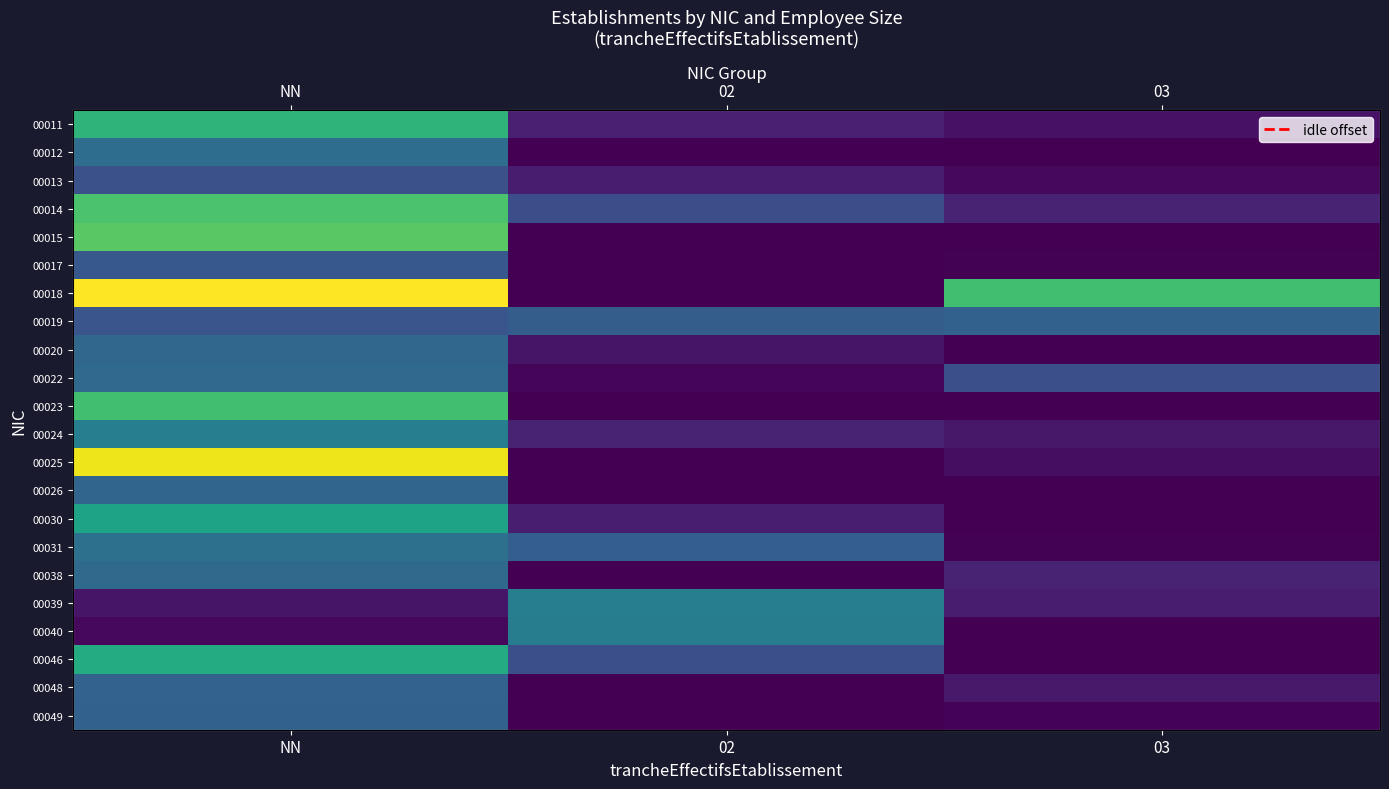

Which series changed the most between NN and 03?

00025